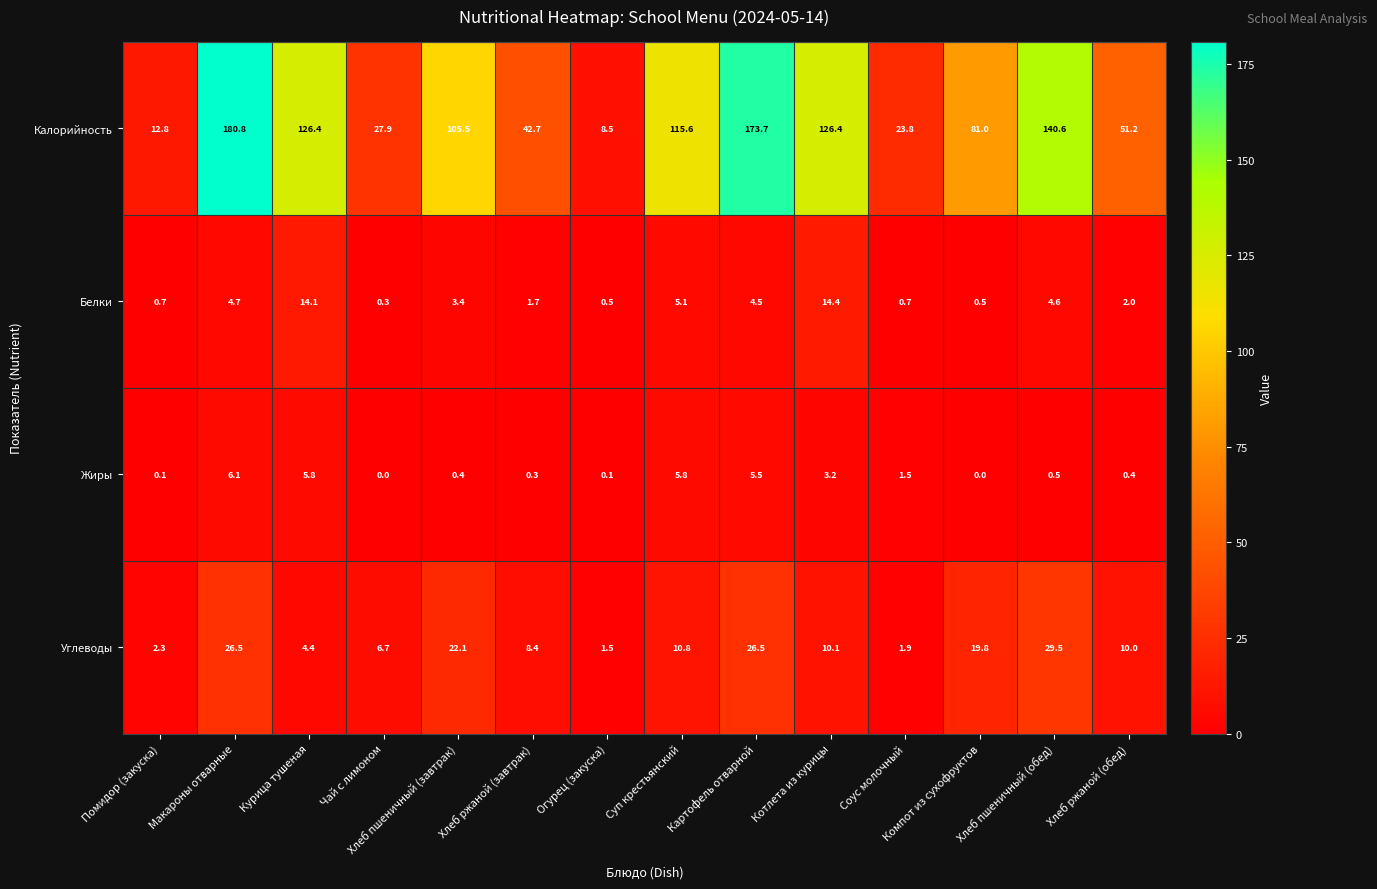

Which label corresponds to the largest value in the chart?

Макароны отварные